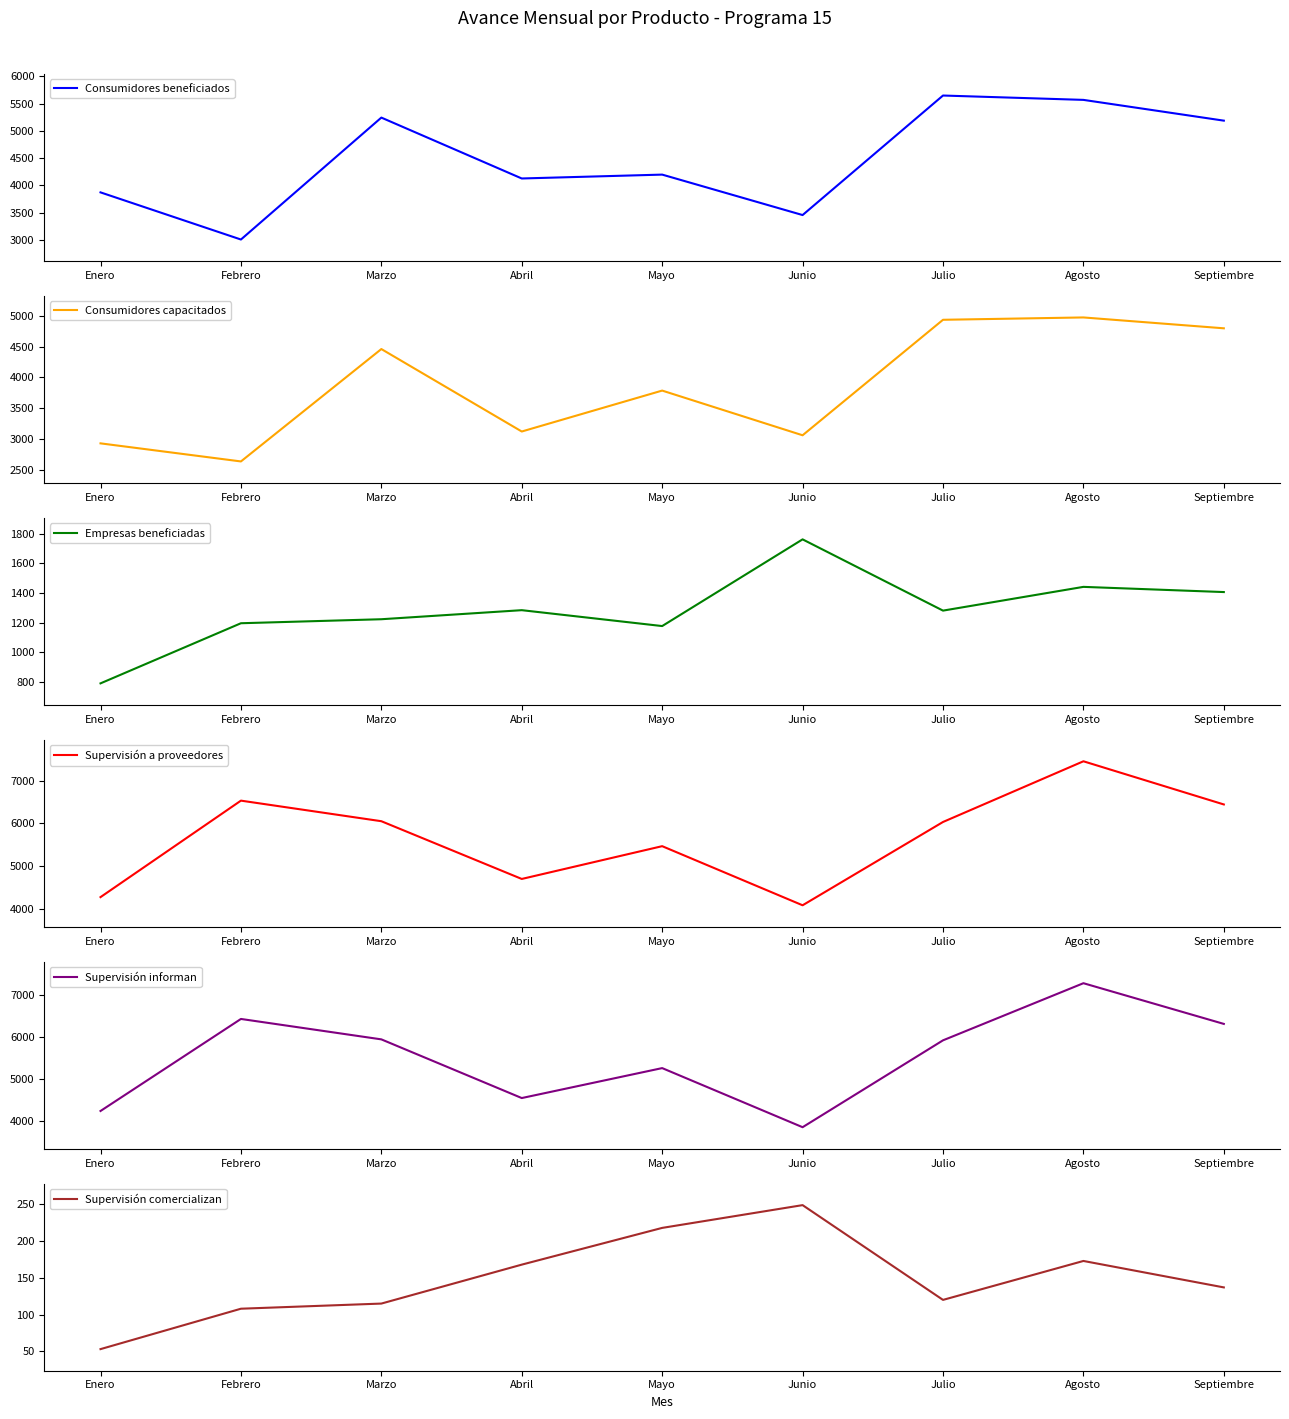

Which series has the largest range (max minus min)?

Supervisión informan